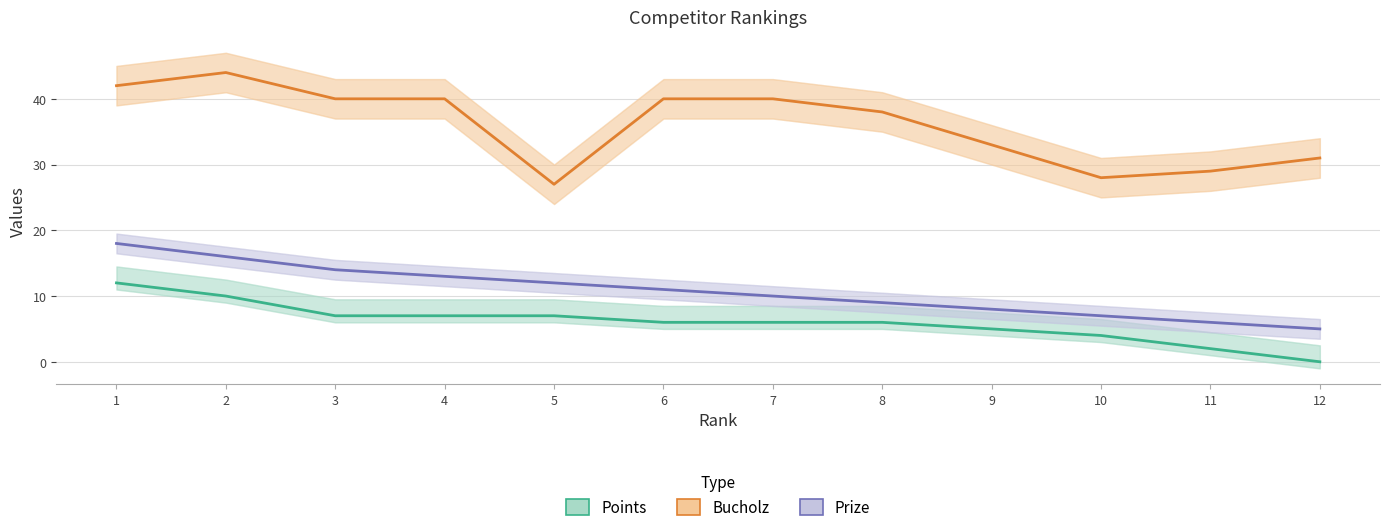

Which category has the highest value in the Points series?

1